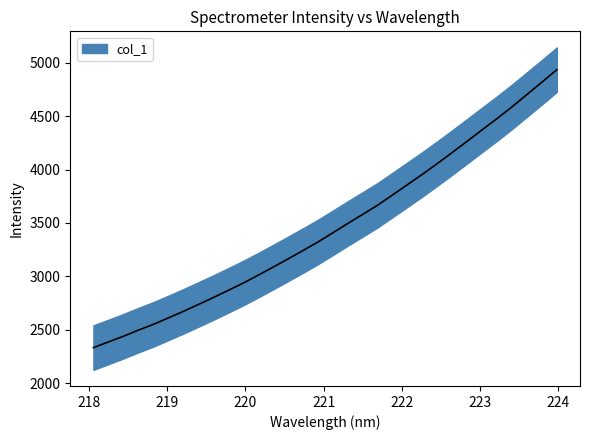

Reading left to right, transcribe all the data shown in this chart.

2334.6	2387.5	2440.6	2497.8	2551.7	2612.0	2673.1	2736.9	2801.7	2869.1	2937.3	3010.9	3086.4	3163.3	3241.7	3321.5	3407.6	3494.8	3580.0	3665.9	3762.0	3858.3	3955.5	4056.0	4159.5	4264.8	4371.4	4476.6	4586.3	4701.2	4816.3	4933.3